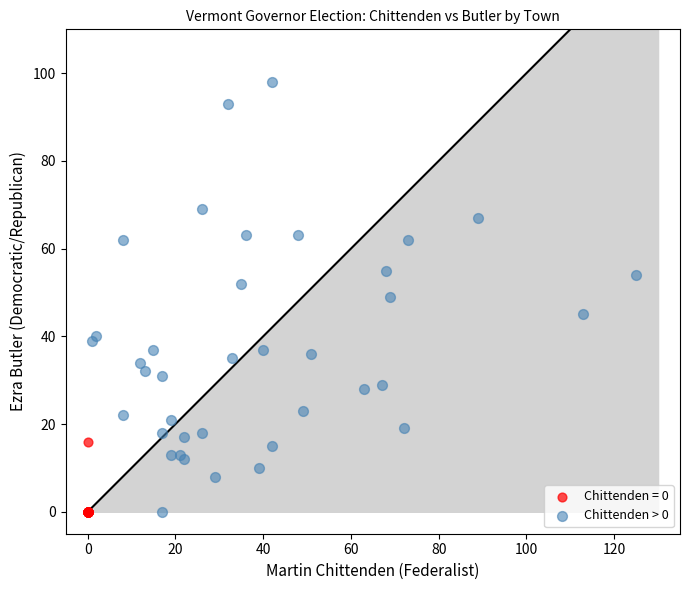

Which series has the largest Y range (max minus min)?

Chittenden > 0